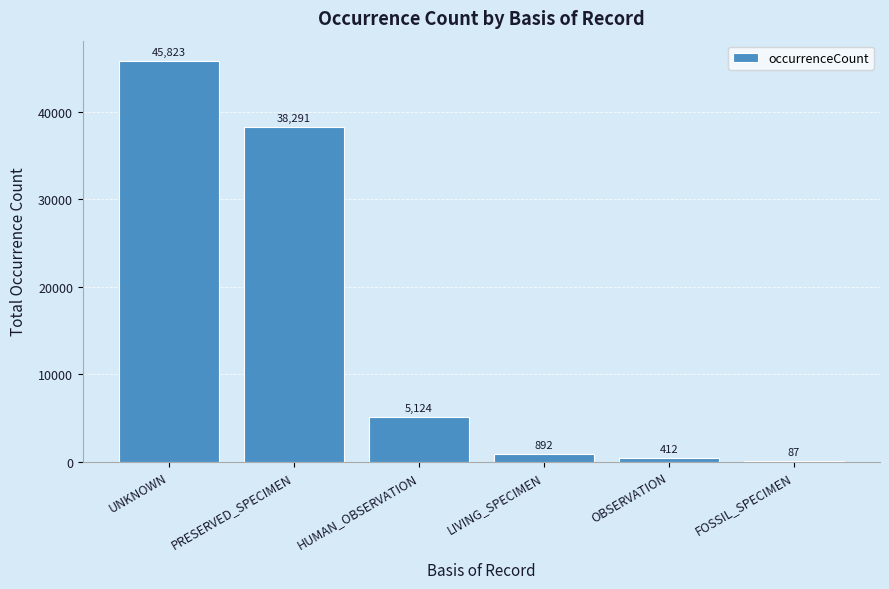

What is the sum of all values?

90629